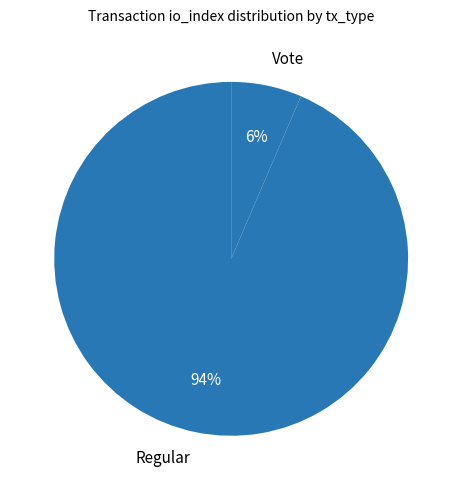

Count the number of slices in the pie.

2